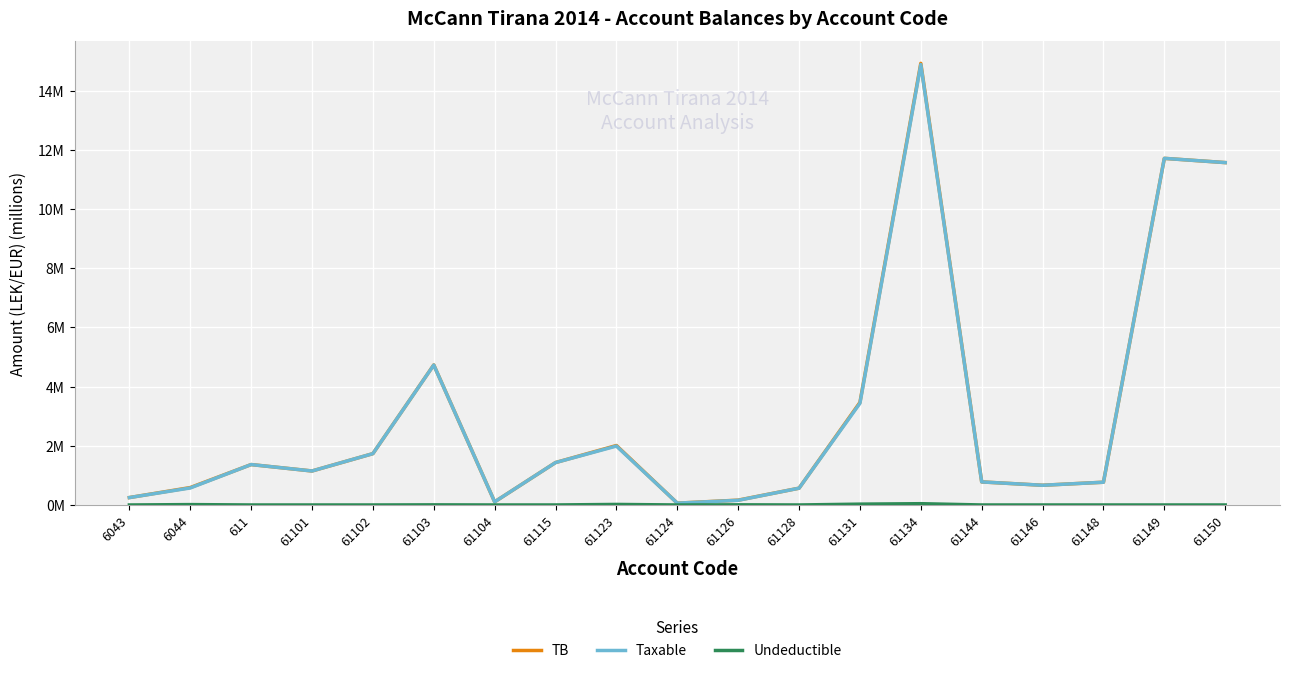

Is it true that Taxable equals 0.6 at 61128?

True